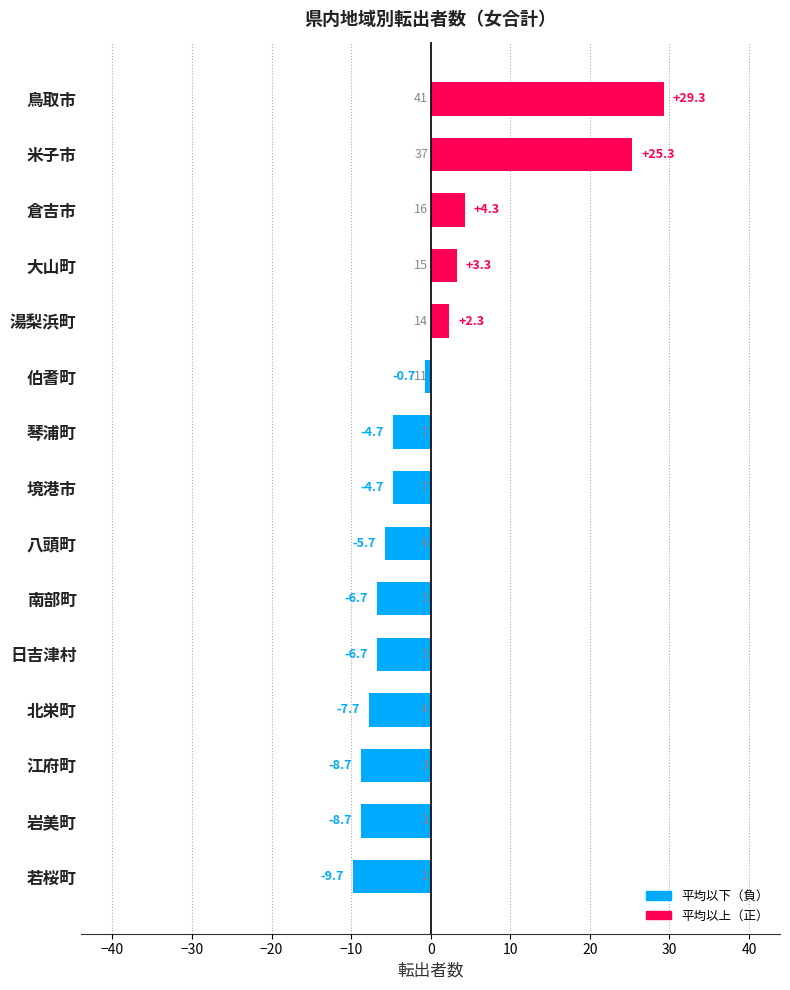

Which label corresponds to the largest value in the chart?

鳥取市